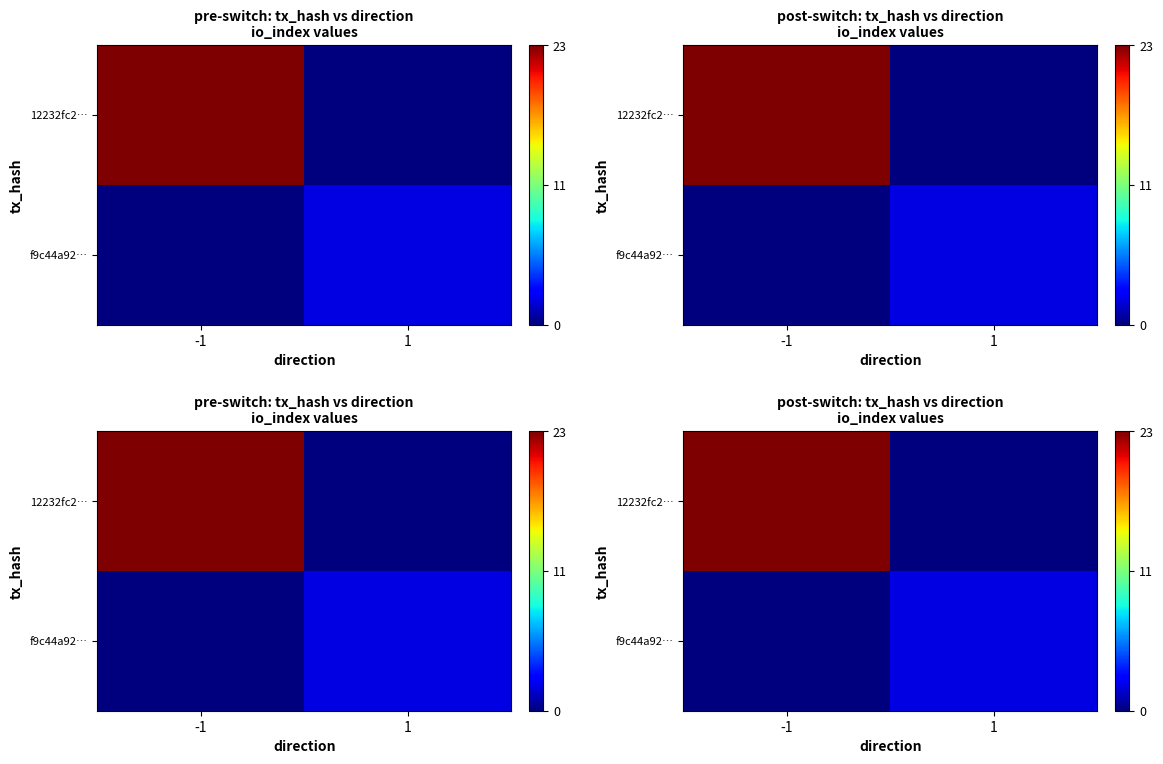

Rank the series by their maximum value, from lowest to highest.

f9c44a92…, 12232fc2…